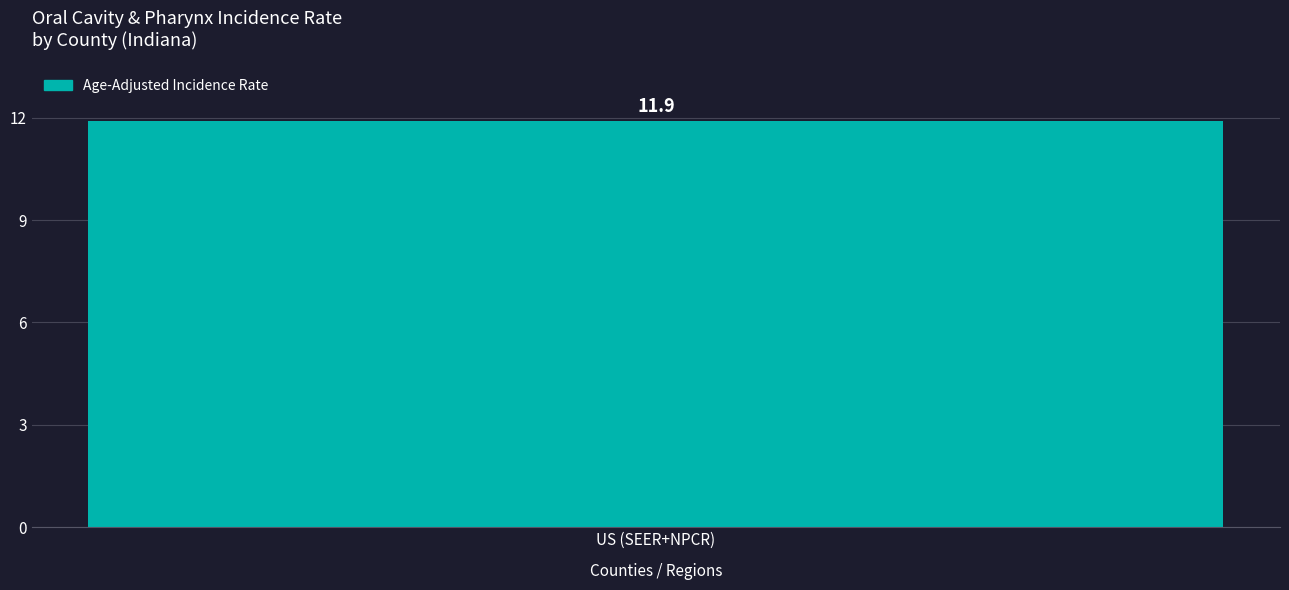

What is the sum of all values?

11.9